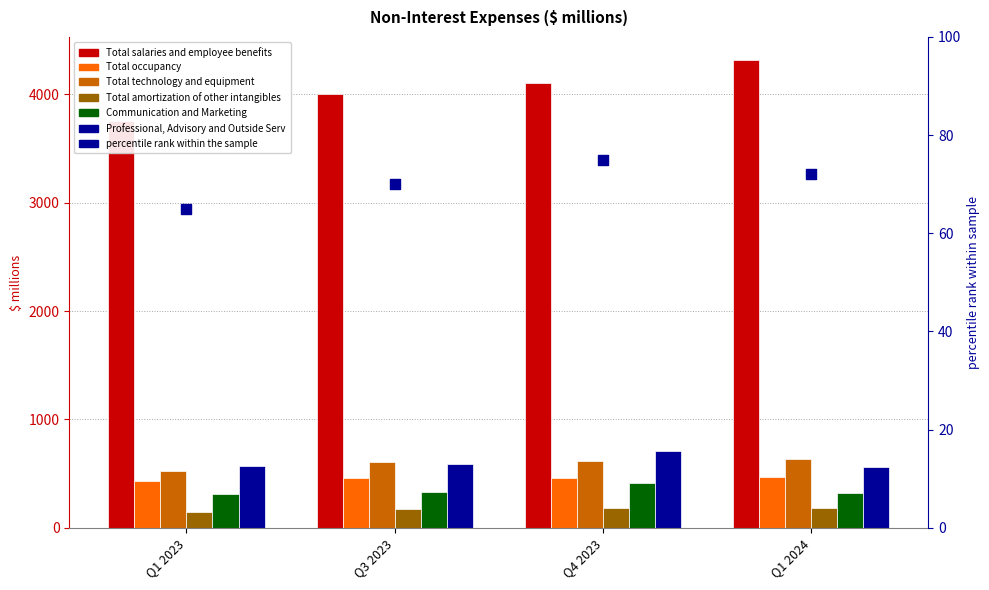

Which series has the widest spread of Y values?

Total salaries and employee benefits